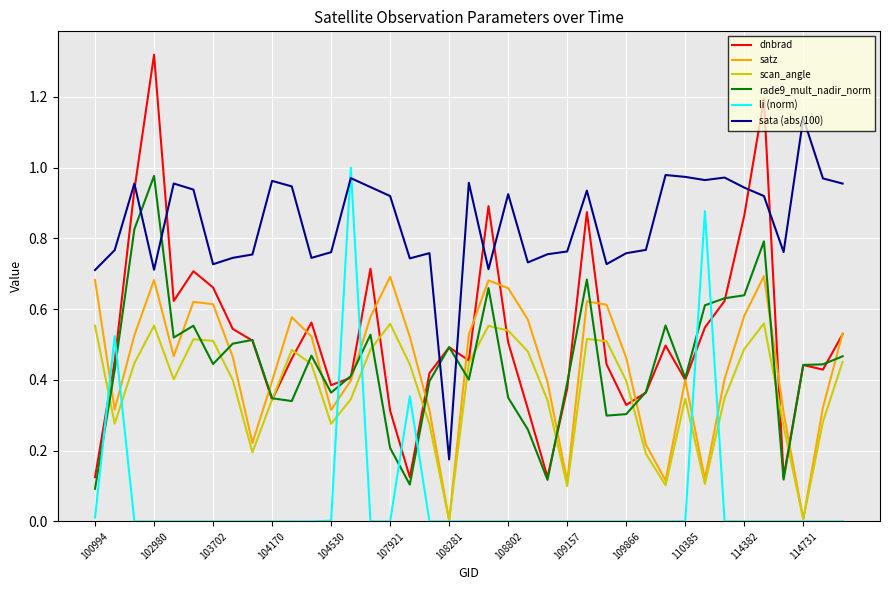

Which series has the widest spread of values?

dnbrad